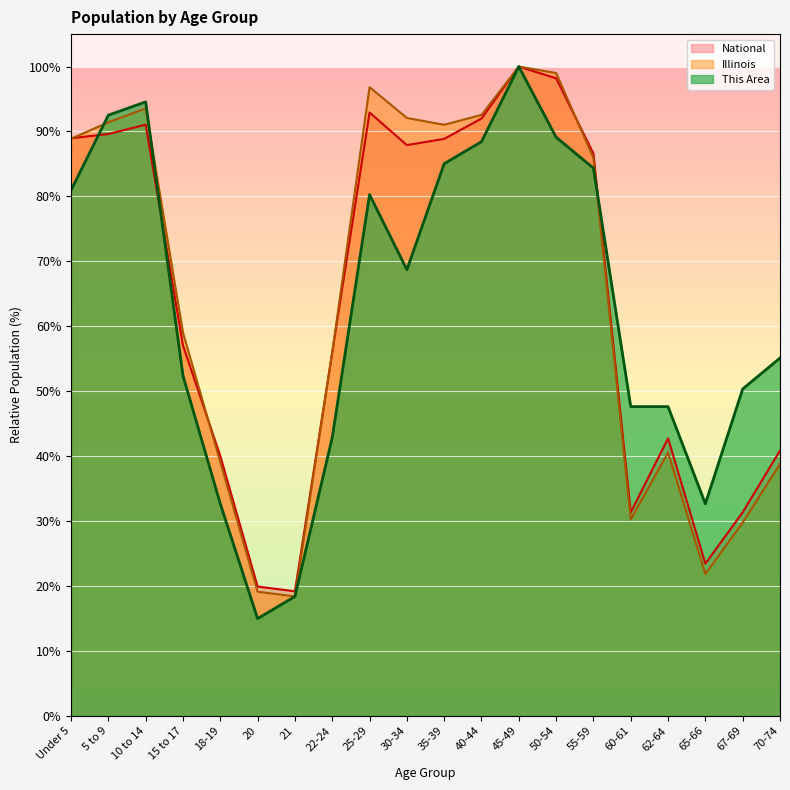

How many data points does each series have?

20